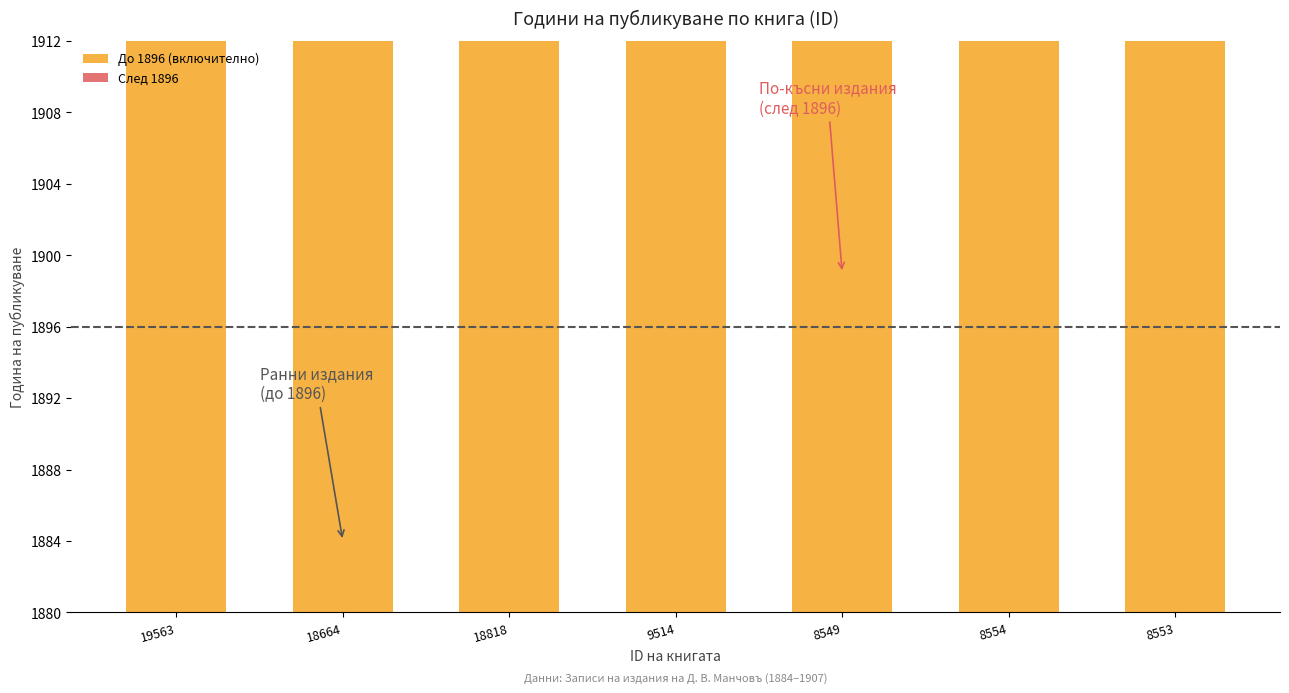

What is the total value across all series at 8553?

1905